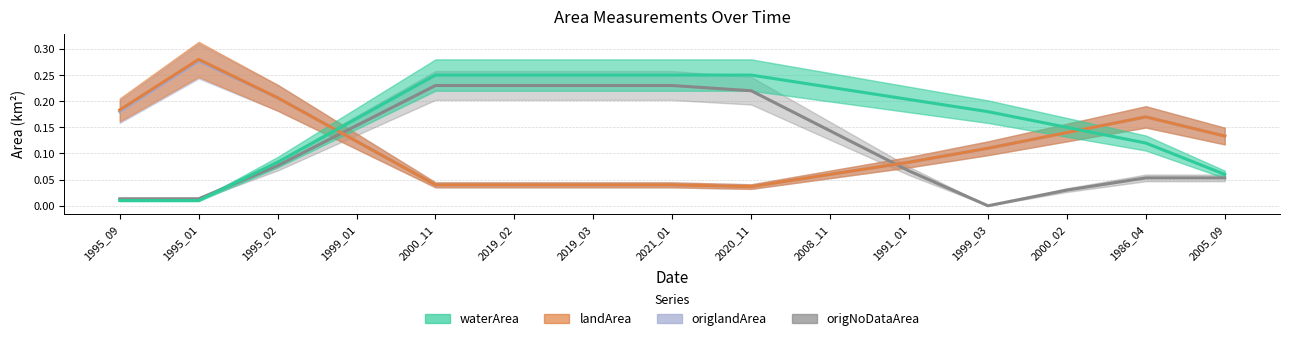

What position from the left is 2000_02?

13